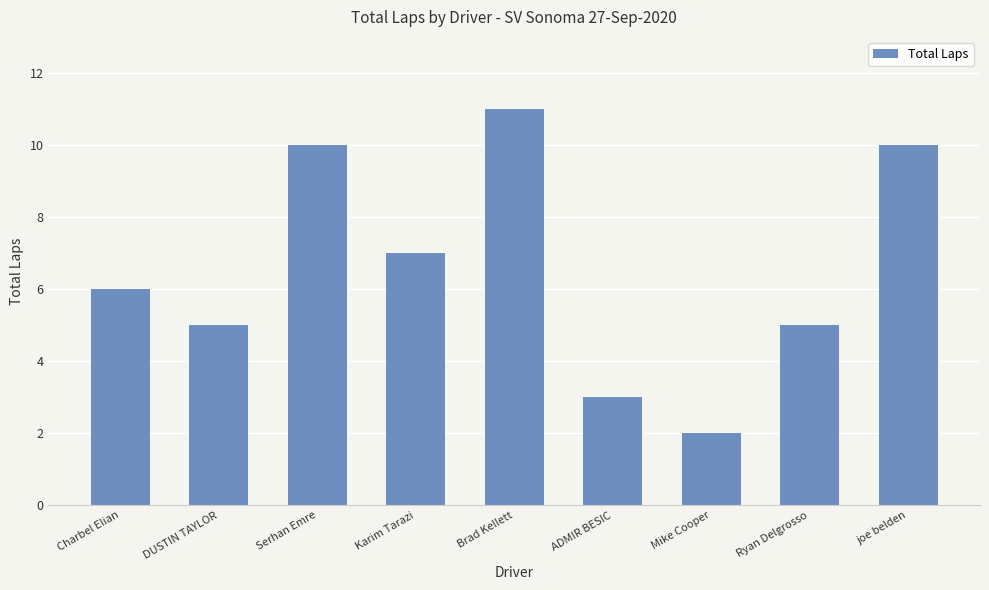

What is the ratio of the value at joe belden to the value at Ryan Delgrosso?

2.0